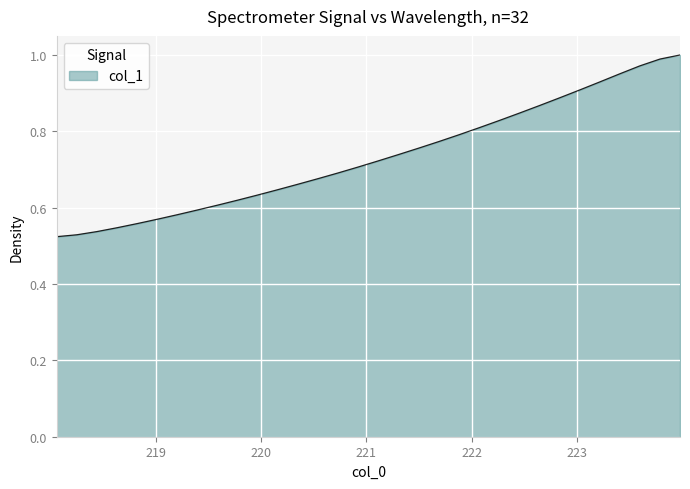

Is this an area chart (filled region under the line)?

Yes